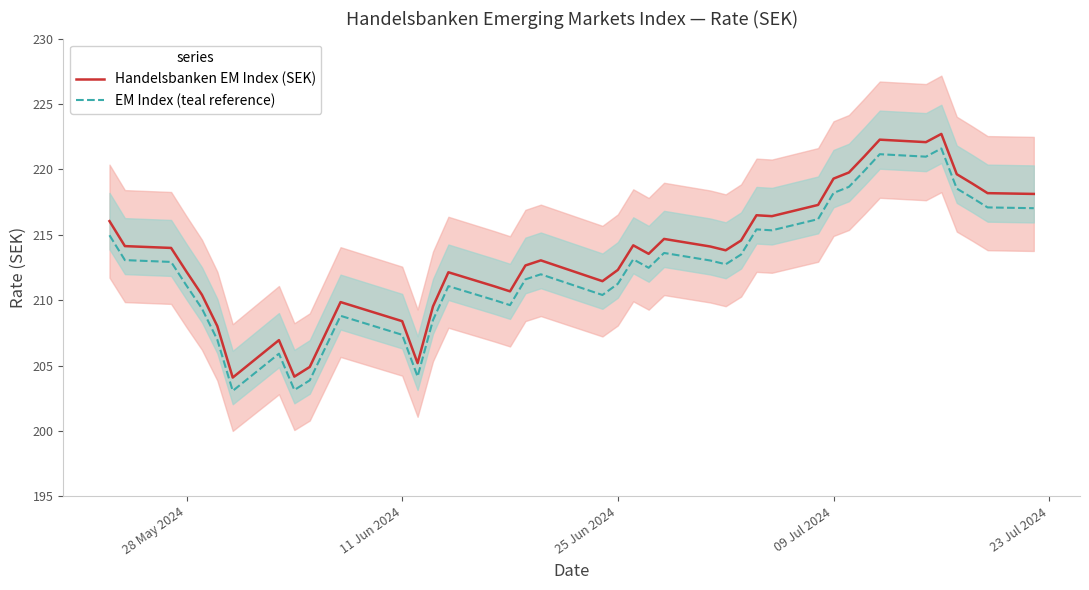

At how many categories does at least one series exceed 216?

14